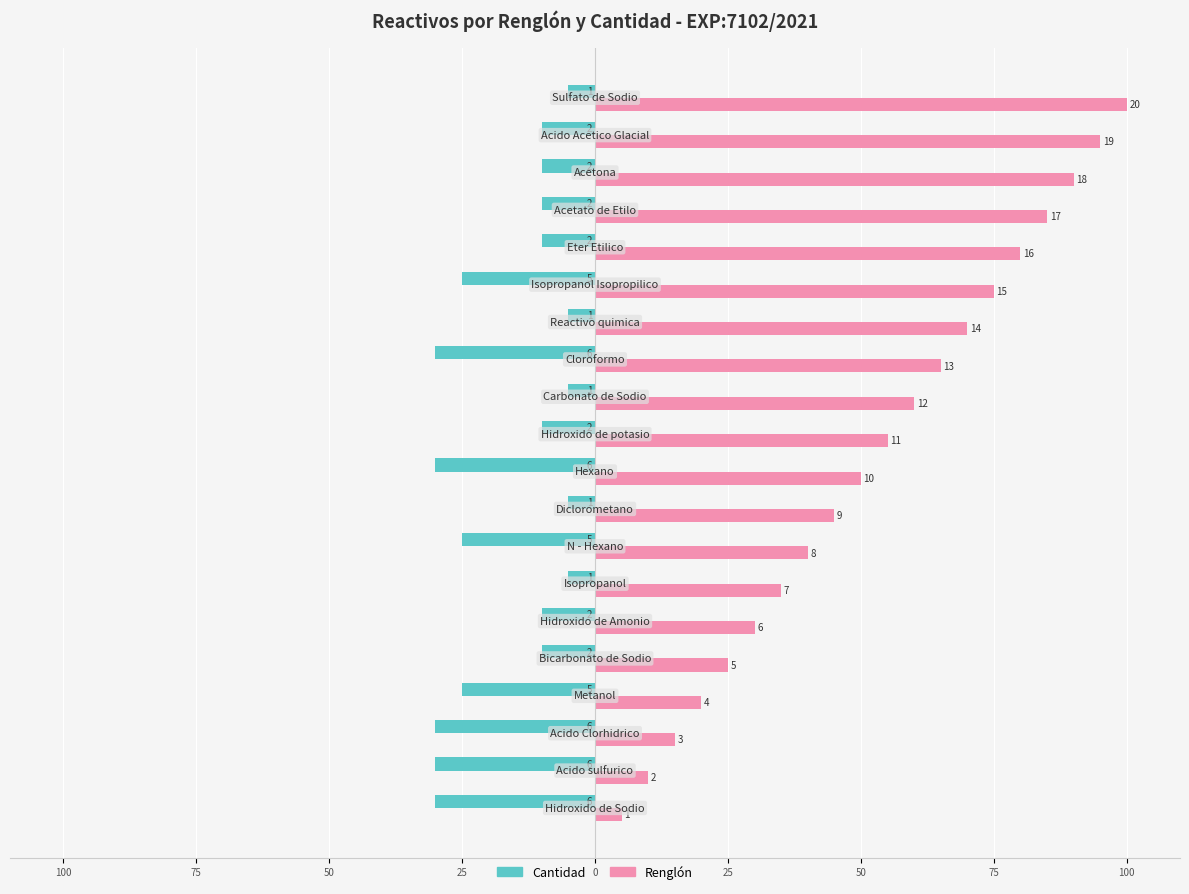

Which series has the widest spread of values?

Renglón